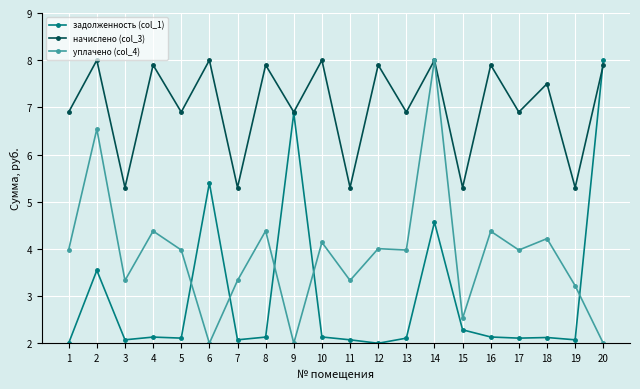

How many times do задолженность (col_1) and уплачено (col_4) cross each other?

5